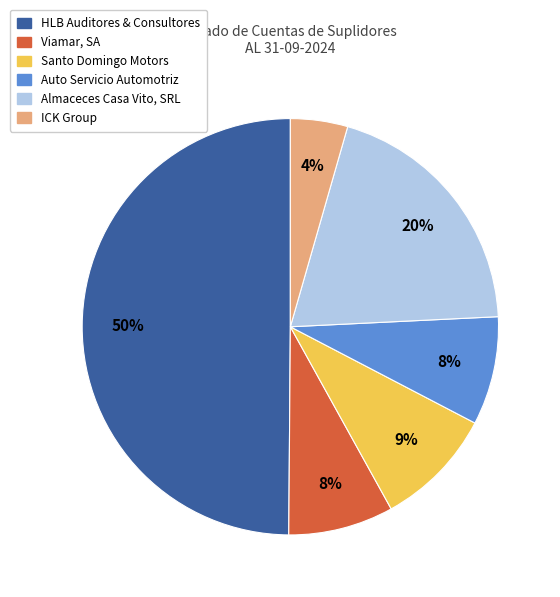

How many slices are in this pie chart?

6